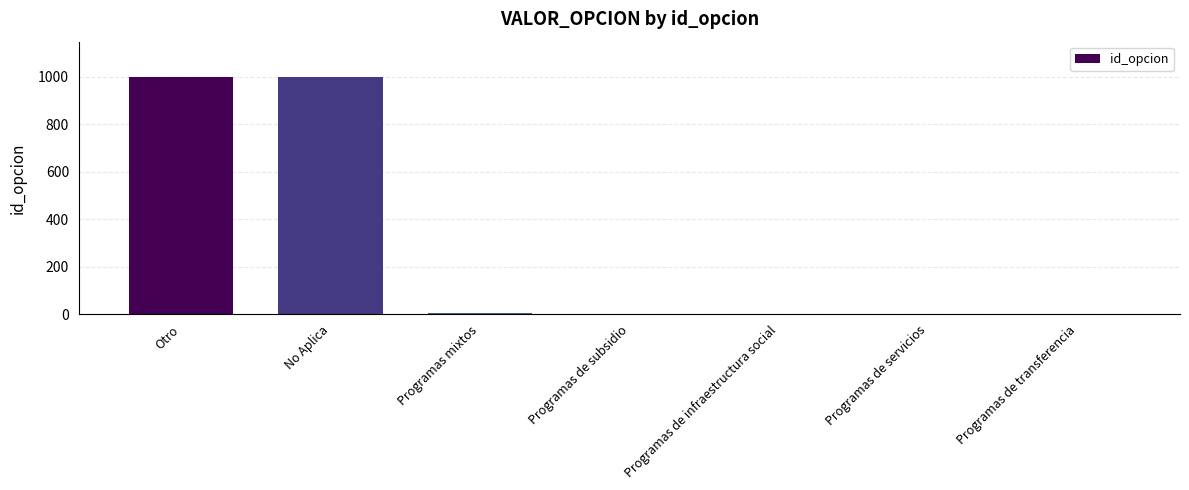

What value does the data have at Otro?

999